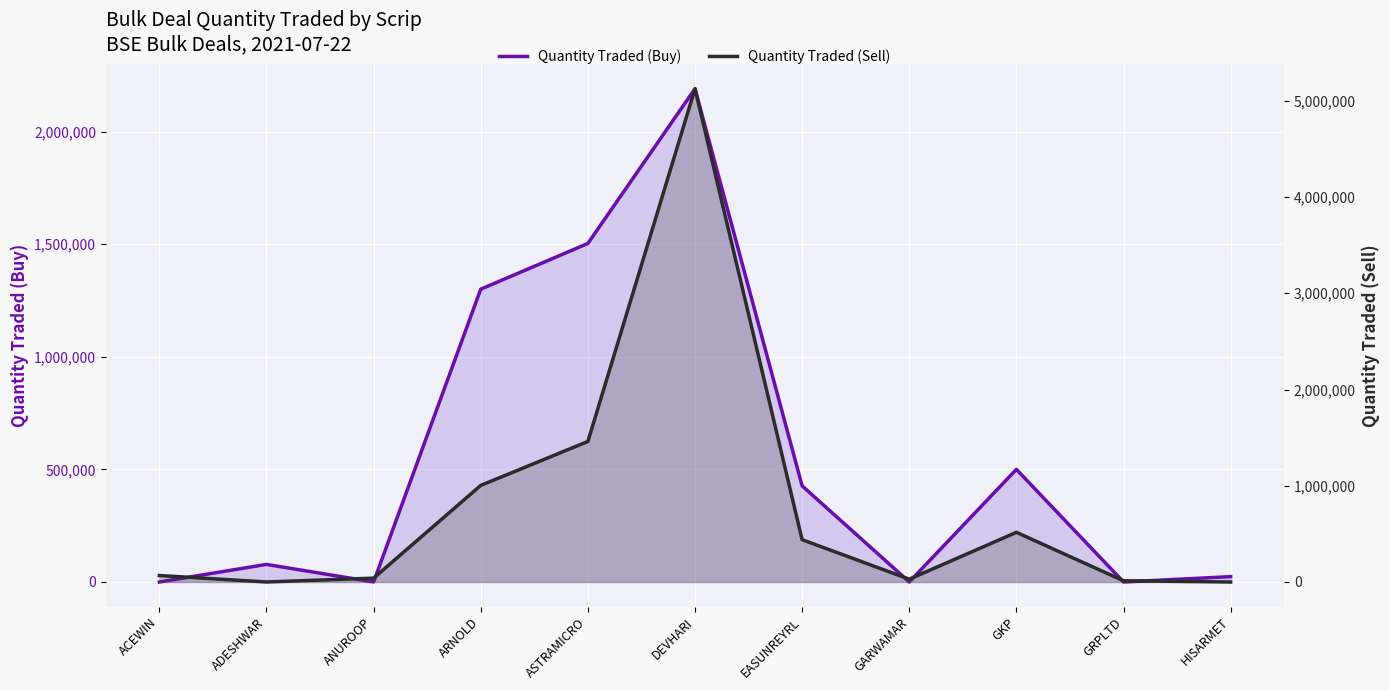

Which series has the largest total across all categories?

Quantity Traded (Sell)